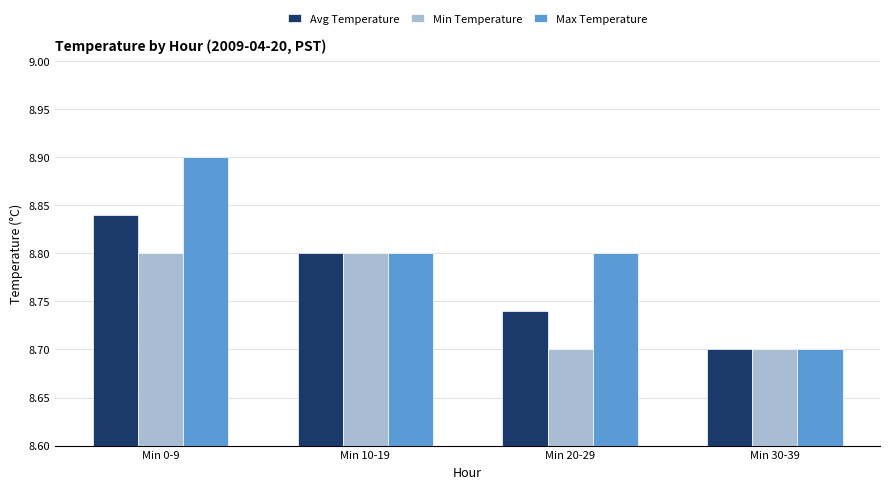

What is the maximum value for Max Temperature?

8.9